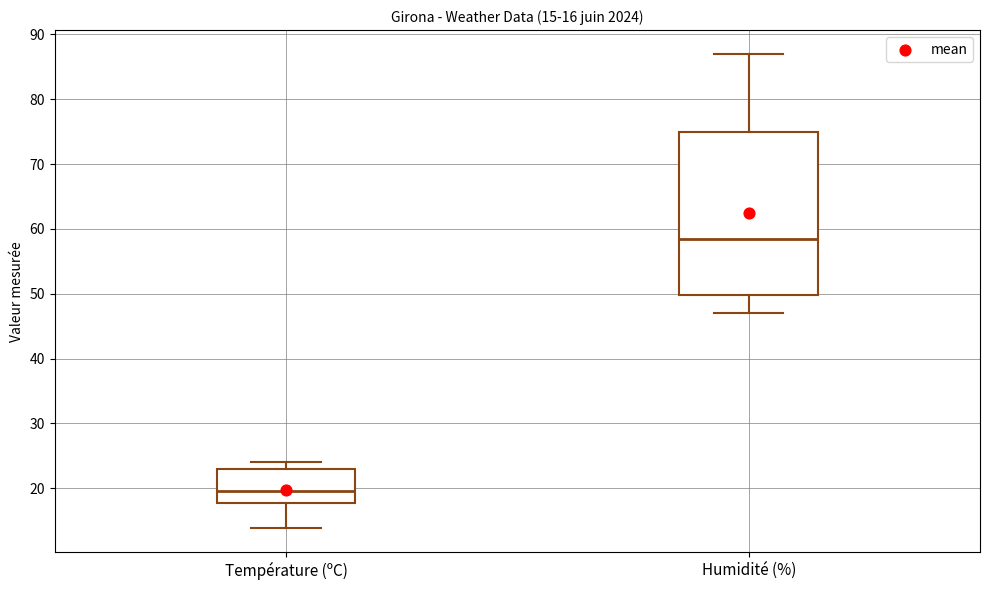

Comparing the boxes themselves (not the whiskers), which one is the tallest?

Humidité (%)